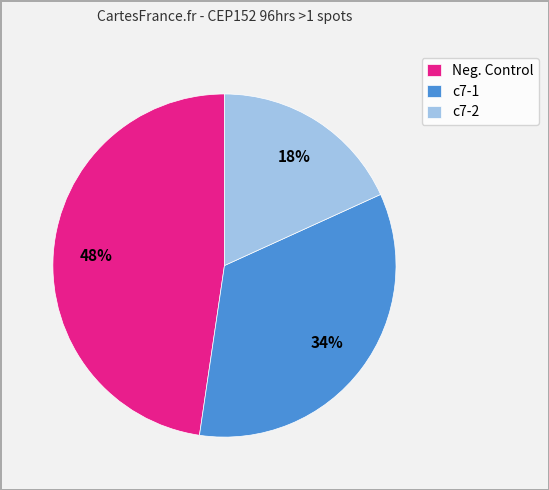

Count the number of slices in the pie.

3